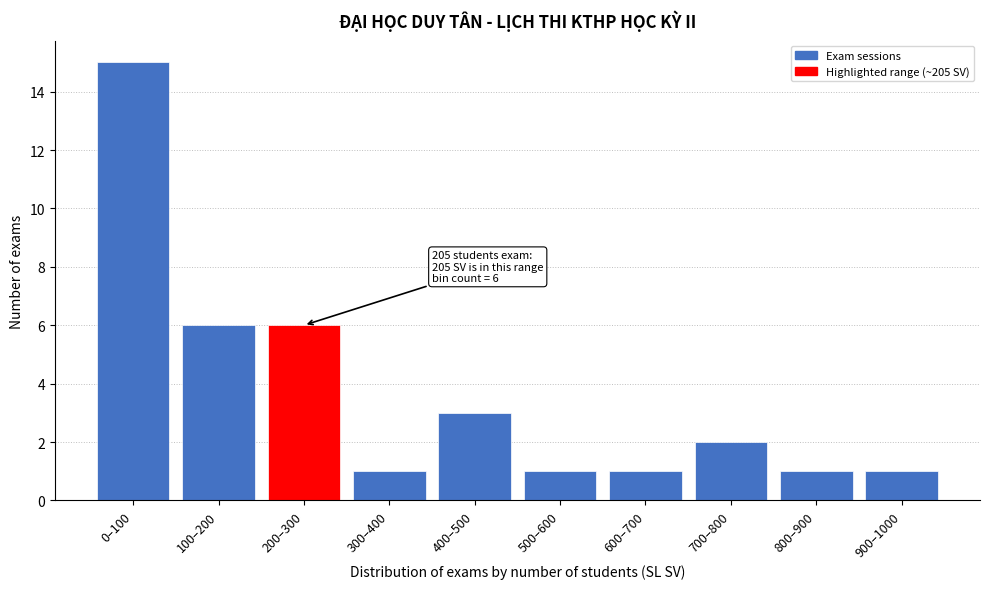

Reading left to right, extract all data points from this chart.

15	6	6	1	3	1	1	2	1	1